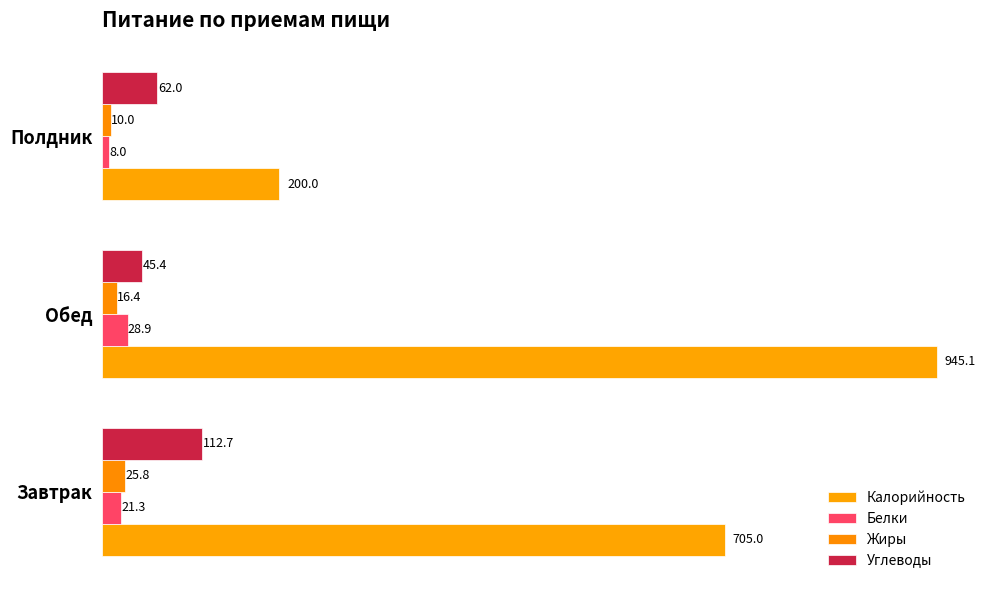

What is the value of the Углеводы bar at the 3rd from the left?

62.0